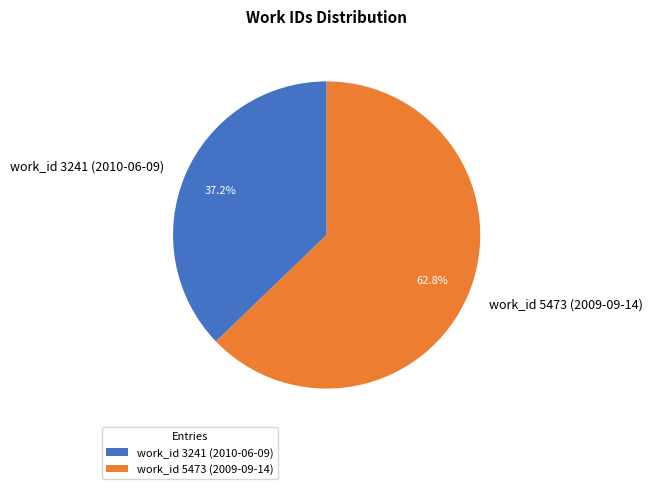

Does any single category account for the majority?

Yes